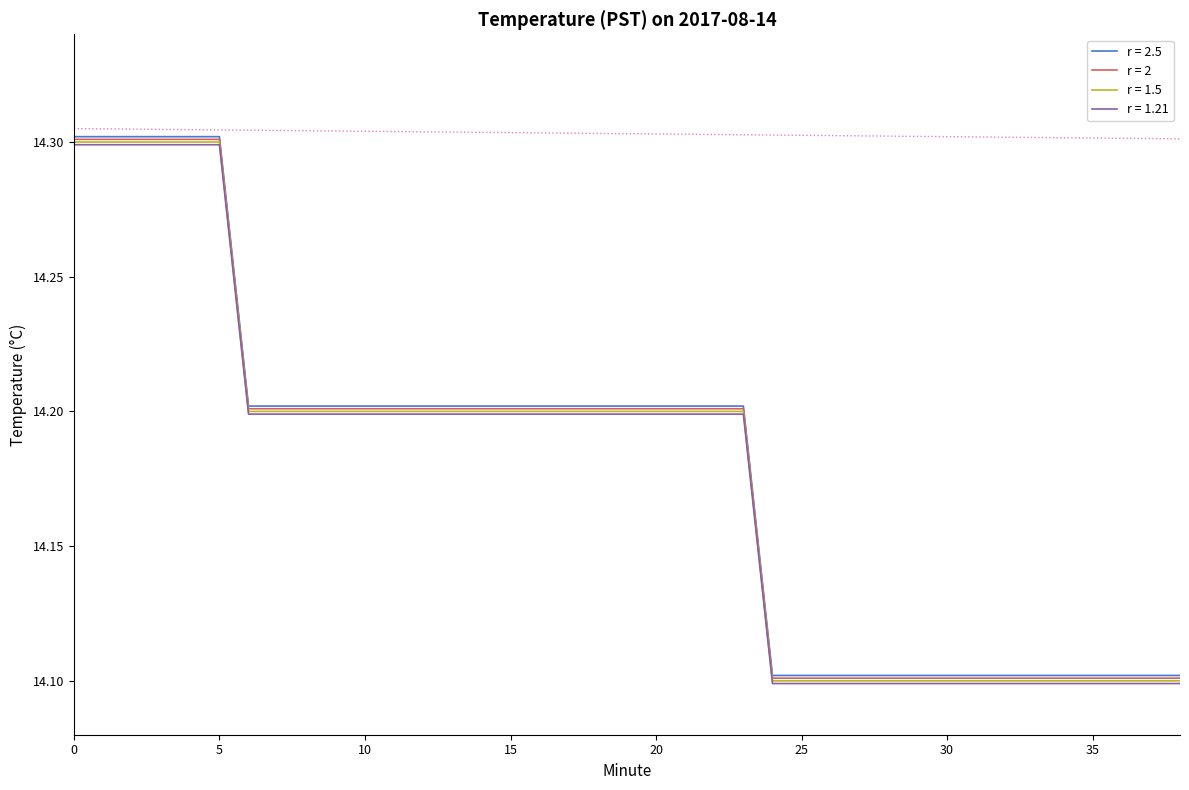

What is the maximum value for r = 1.5?

14.3